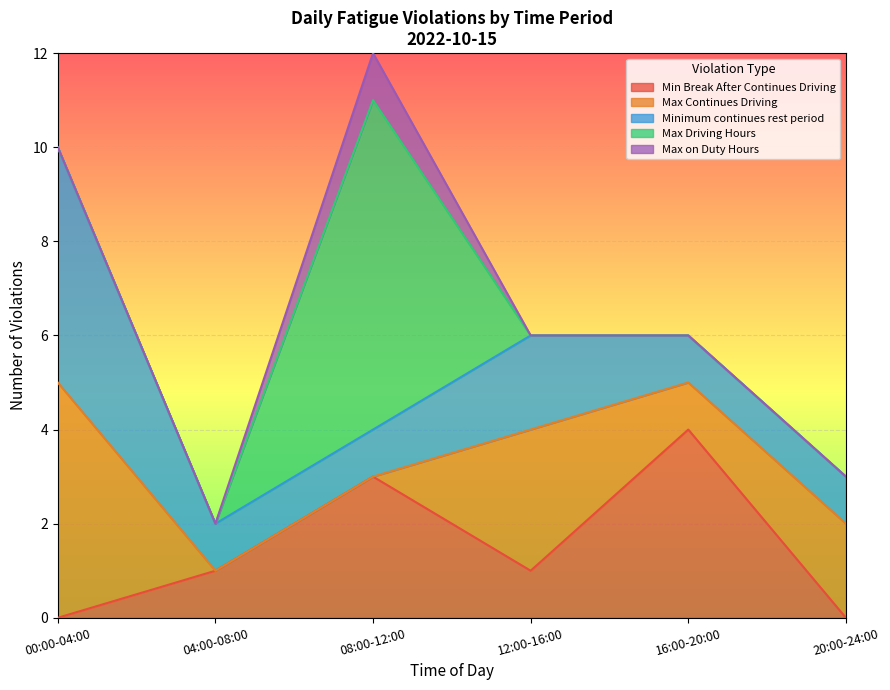

What is the value of the Max Driving Hours in 24 Hour Cycle point at the 4th from the left?

6